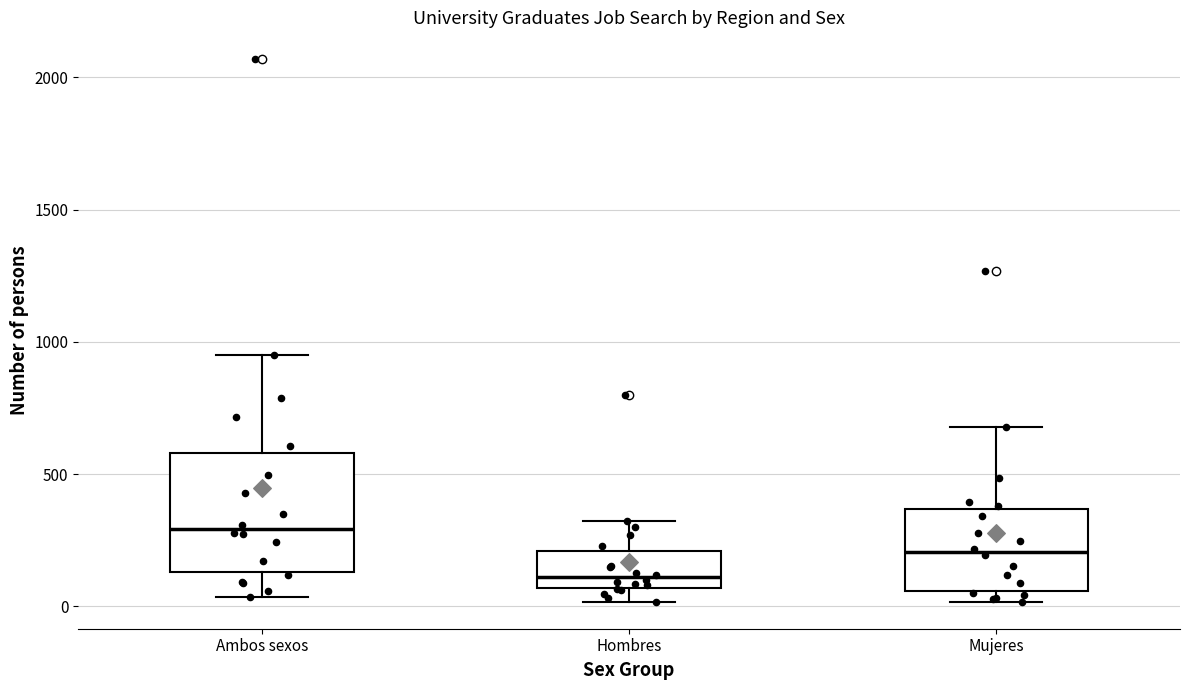

Which box has the lowest median line?

Hombres